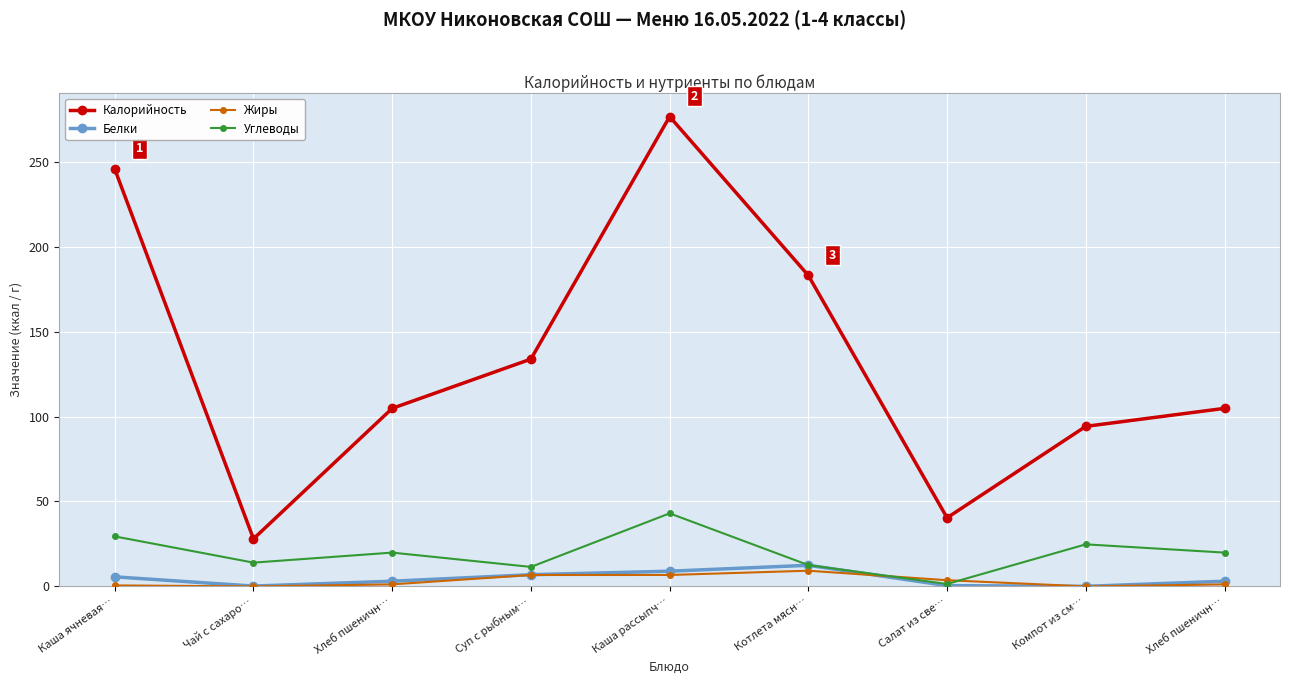

Is this an area chart (filled region under the line)?

No